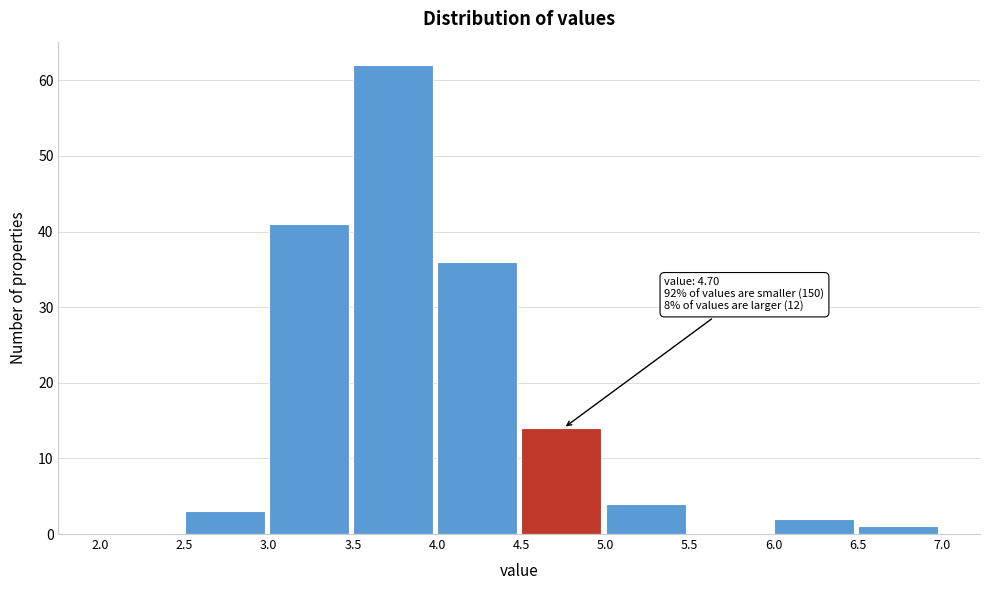

Over which range of the x-axis is the bar tallest?

3.5 to 4.0